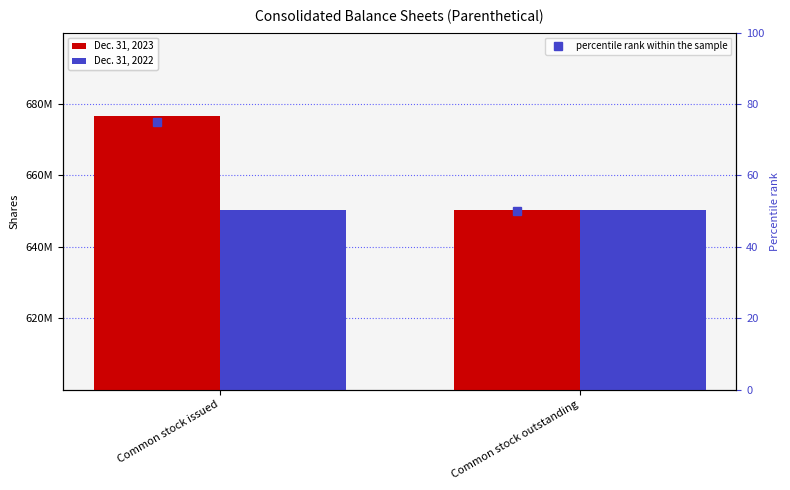

How many data points in Dec. 31, 2023 are less than 676679911?

1